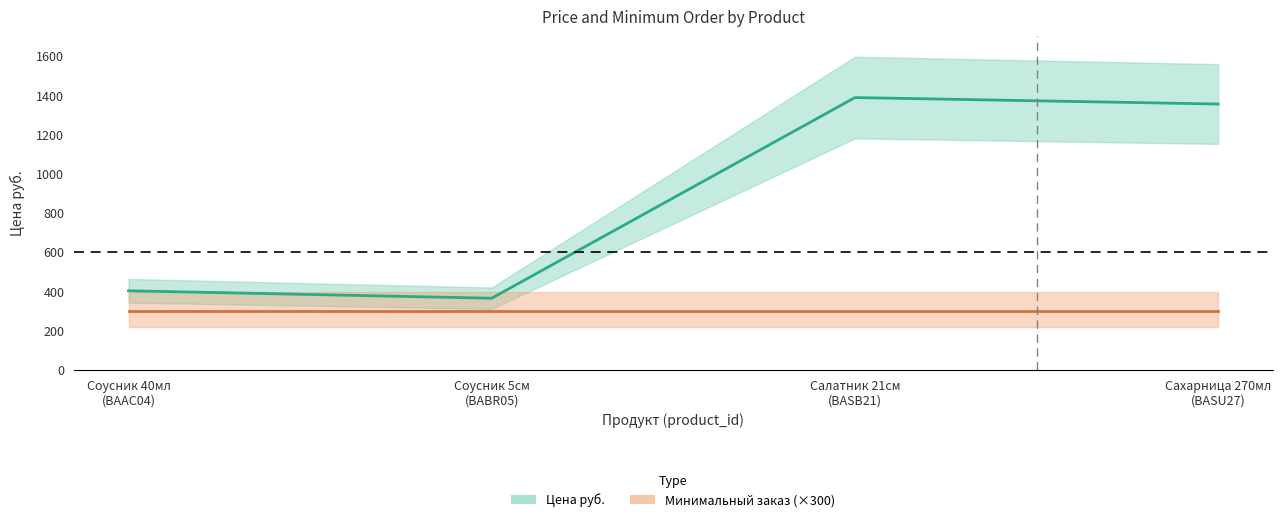

The chart shows a value of 402 at Соусник 40мл (BAAC04). True or false?

True